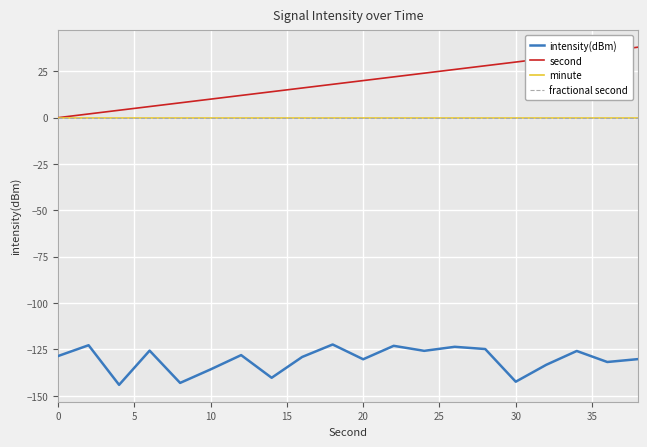

True or false: minute has more than 0 points higher than both neighbors.

False